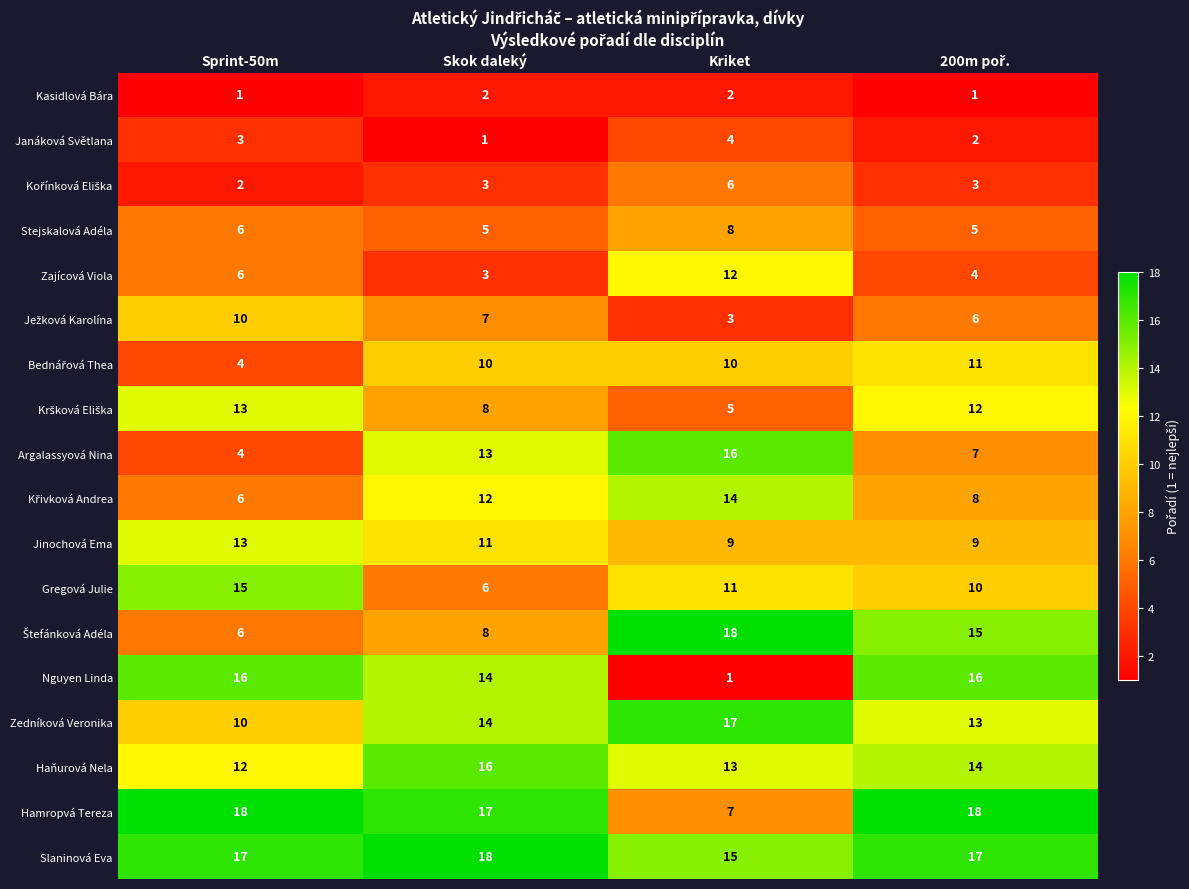

Where is Nguyen Linda nearest to the value 8?

Skok daleký